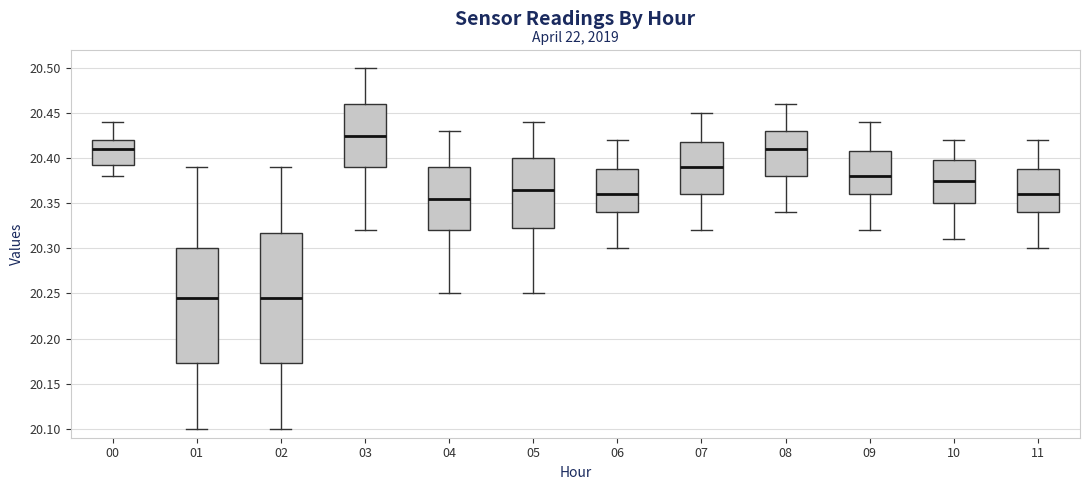

Comparing the boxes themselves (not the whiskers), which one is the tallest?

02